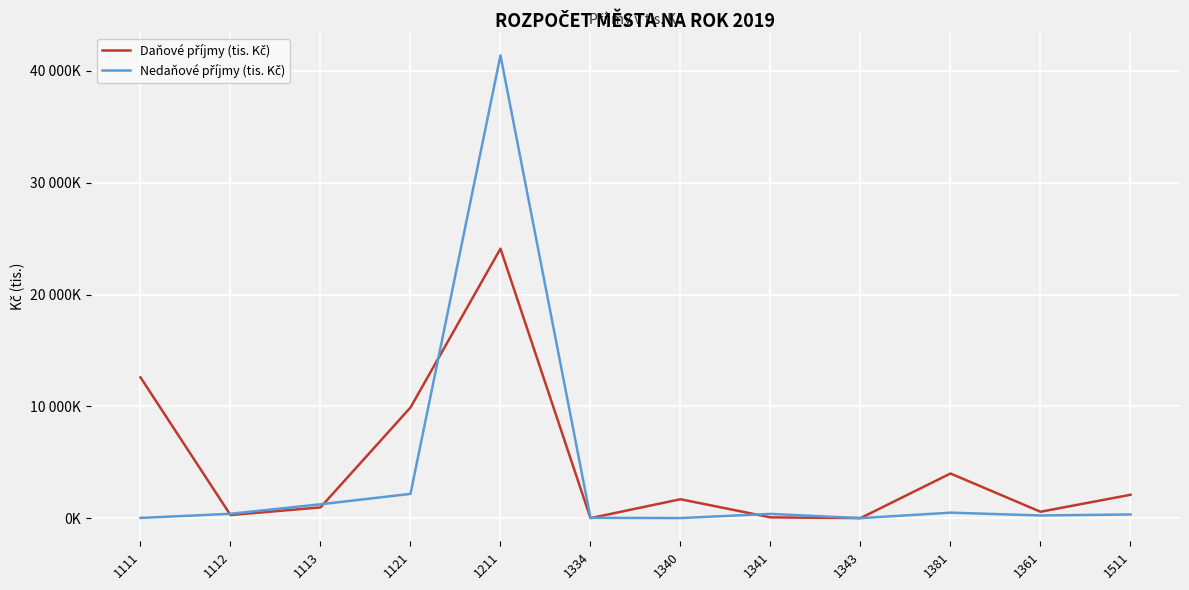

At how many categories does at least one series exceed 2482?

4